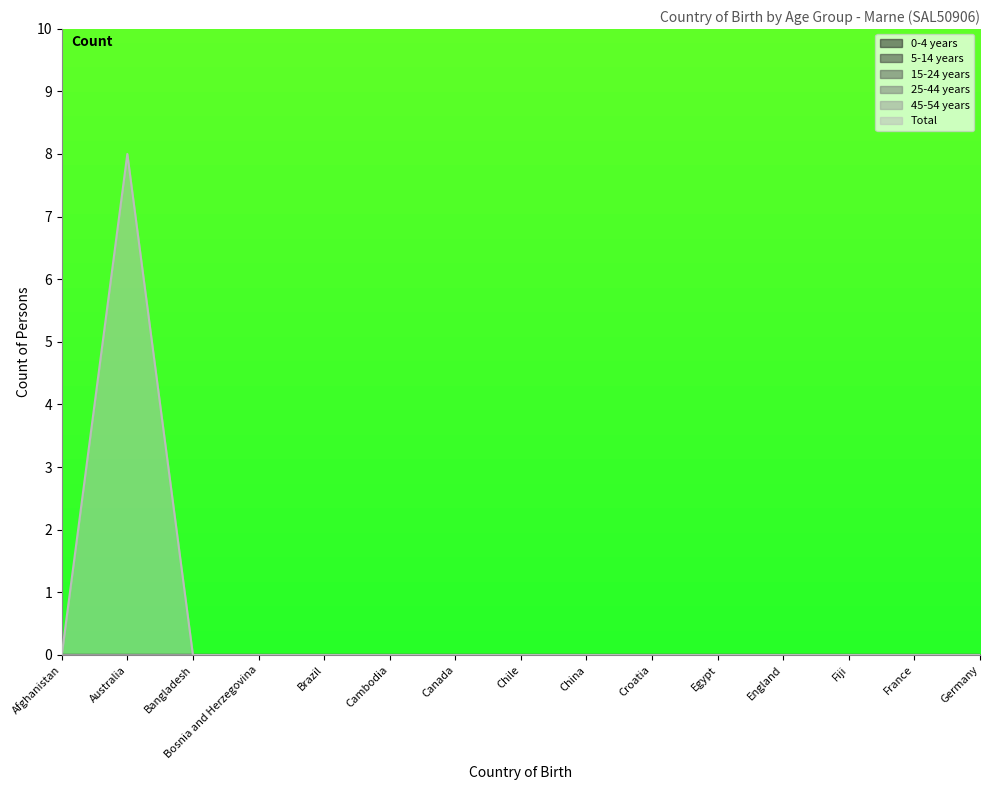

Does the chart display data point markers on the line(s)?

No